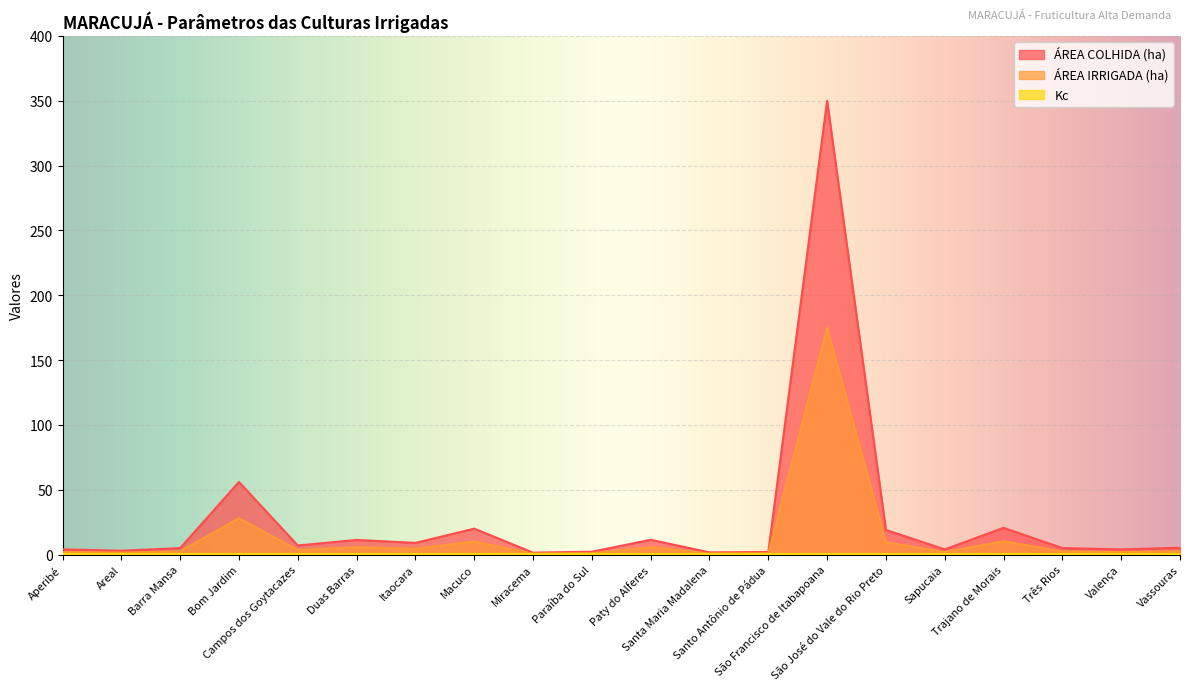

Which category has the highest value across all series?

São Francisco de Itabapoana